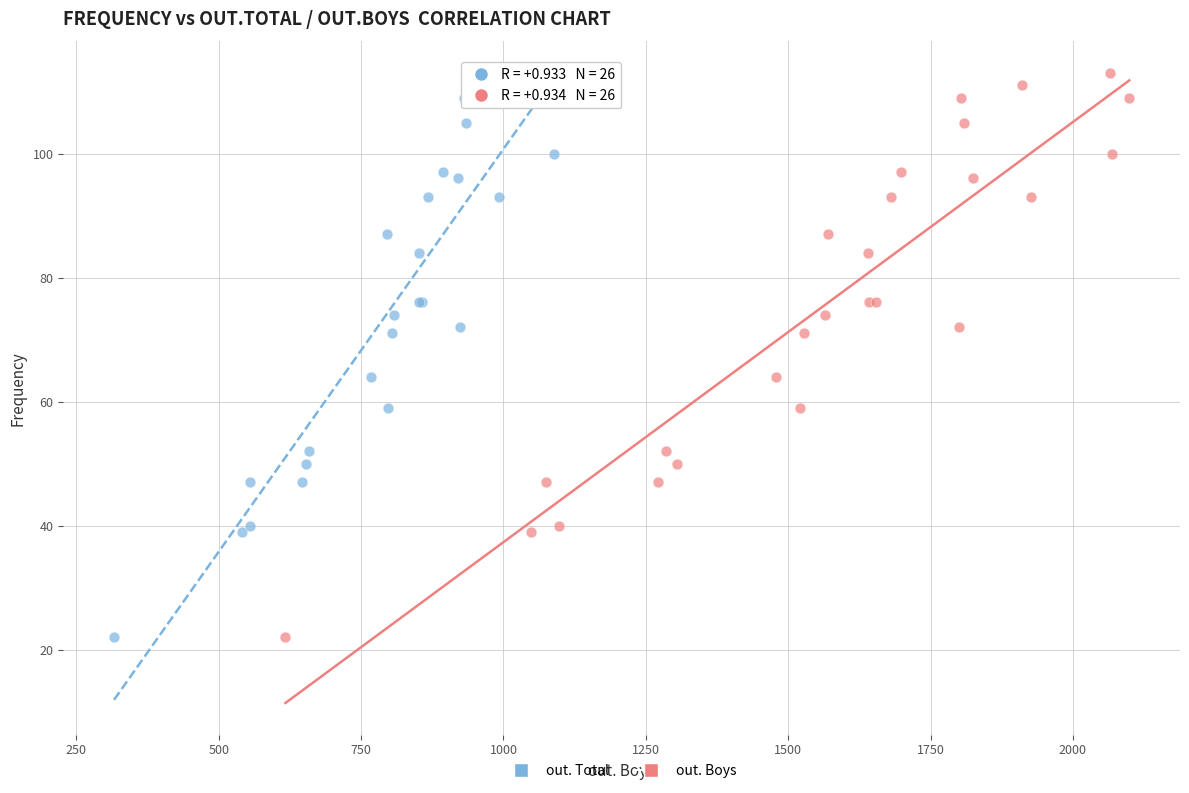

What are all the series names shown in the legend?

out. Total, out. Boys